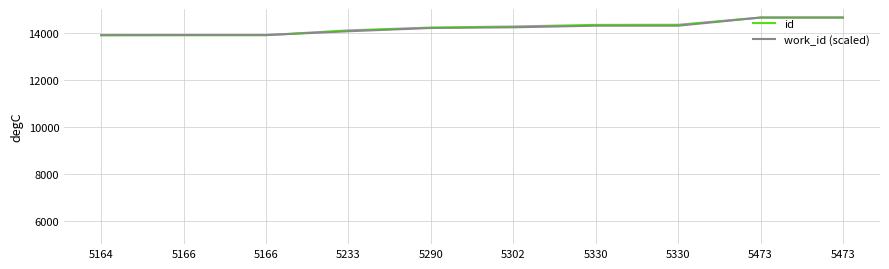

Is this an area chart (filled region under the line)?

No